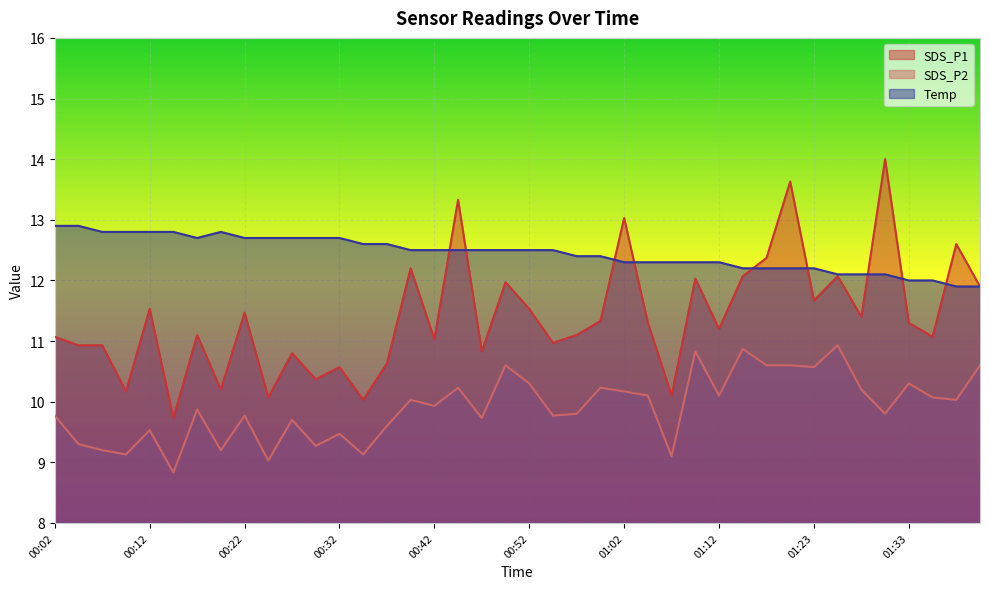

Reading right to left, what are all the values shown in this chart?

SDS_P1: 01:41=11.9	01:38=12.6	01:36=11.1	01:33=11.3	01:31=14.0	01:28=11.4	01:26=12.1	01:23=11.7	01:20=13.6	01:17=12.4	01:15=12.1	01:12=11.2	01:09=12.0	01:07=10.1	01:04=11.3	01:02=13.0	00:59=11.3	00:57=11.1	00:54=11.0	00:52=11.5	00:49=12.0	00:47=10.8	00:44=13.3	00:42=11.0	00:39=12.2	00:37=10.6	00:34=10.0	00:32=10.6	00:29=10.4	00:27=10.8	00:24=10.1	00:22=11.5	00:19=10.2	00:17=11.1	00:14=9.7	00:12=11.5	00:09=10.2	00:07=10.9	00:04=10.9	00:02=11.1
SDS_P2: 01:41=10.6	01:38=10.0	01:36=10.1	01:33=10.3	01:31=9.8	01:28=10.2	01:26=10.9	01:23=10.6	01:20=10.6	01:17=10.6	01:15=10.9	01:12=10.1	01:09=10.8	01:07=9.1	01:04=10.1	01:02=10.2	00:59=10.2	00:57=9.8	00:54=9.8	00:52=10.3	00:49=10.6	00:47=9.7	00:44=10.2	00:42=9.9	00:39=10.0	00:37=9.6	00:34=9.1	00:32=9.5	00:29=9.3	00:27=9.7	00:24=9.0	00:22=9.8	00:19=9.2	00:17=9.9	00:14=8.8	00:12=9.5	00:09=9.1	00:07=9.2	00:04=9.3	00:02=9.8
Temp: 01:41=11.9	01:38=11.9	01:36=12.0	01:33=12.0	01:31=12.1	01:28=12.1	01:26=12.1	01:23=12.2	01:20=12.2	01:17=12.2	01:15=12.2	01:12=12.3	01:09=12.3	01:07=12.3	01:04=12.3	01:02=12.3	00:59=12.4	00:57=12.4	00:54=12.5	00:52=12.5	00:49=12.5	00:47=12.5	00:44=12.5	00:42=12.5	00:39=12.5	00:37=12.6	00:34=12.6	00:32=12.7	00:29=12.7	00:27=12.7	00:24=12.7	00:22=12.7	00:19=12.8	00:17=12.7	00:14=12.8	00:12=12.8	00:09=12.8	00:07=12.8	00:04=12.9	00:02=12.9